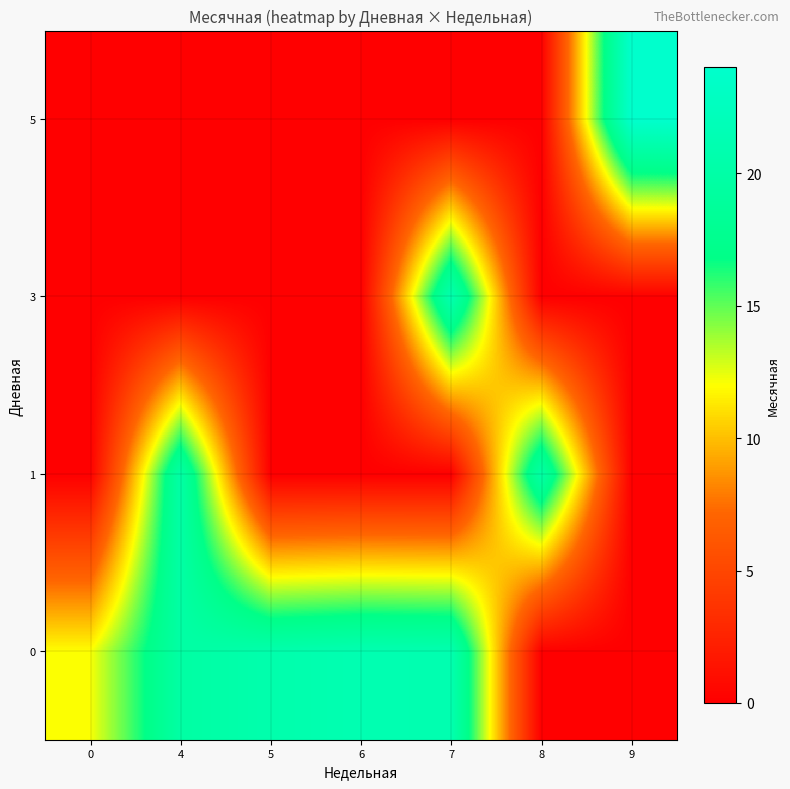

What is the difference between the highest and lowest values at 6?

21.2